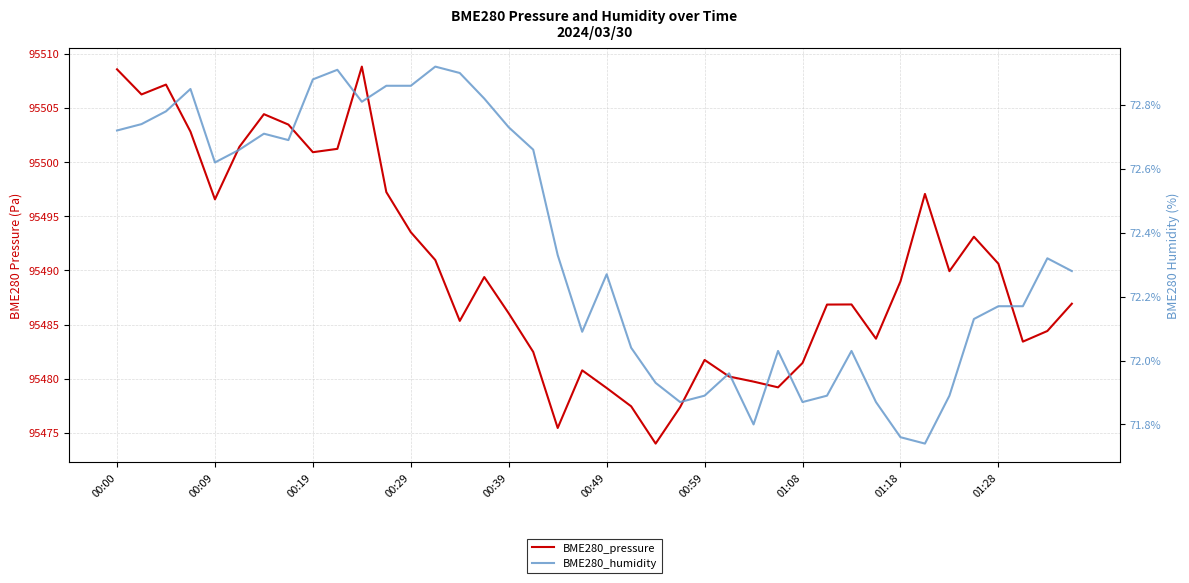

How many values in the BME280_pressure series are below 95488?

20